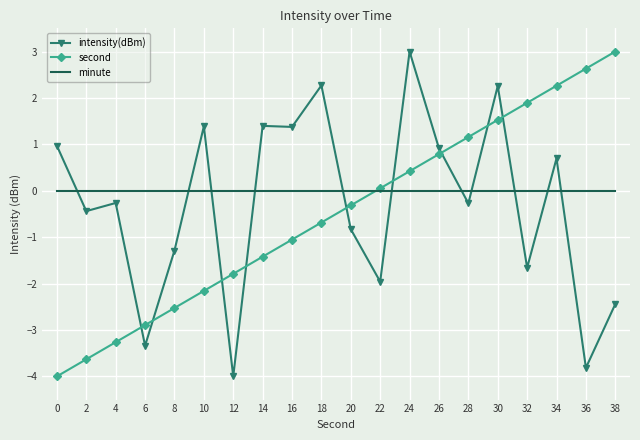

True or false: intensity(dBm) has a value of -0.4 at 2.

True